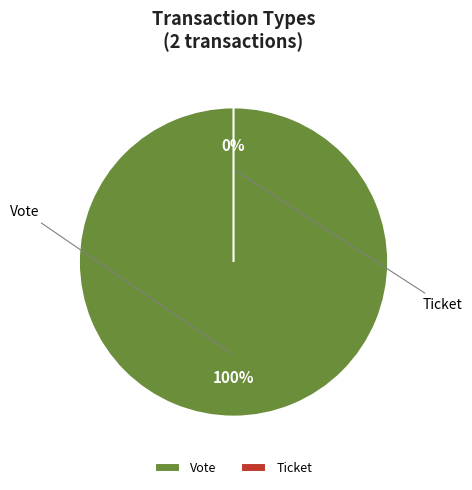

Which slice is the largest?

Vote